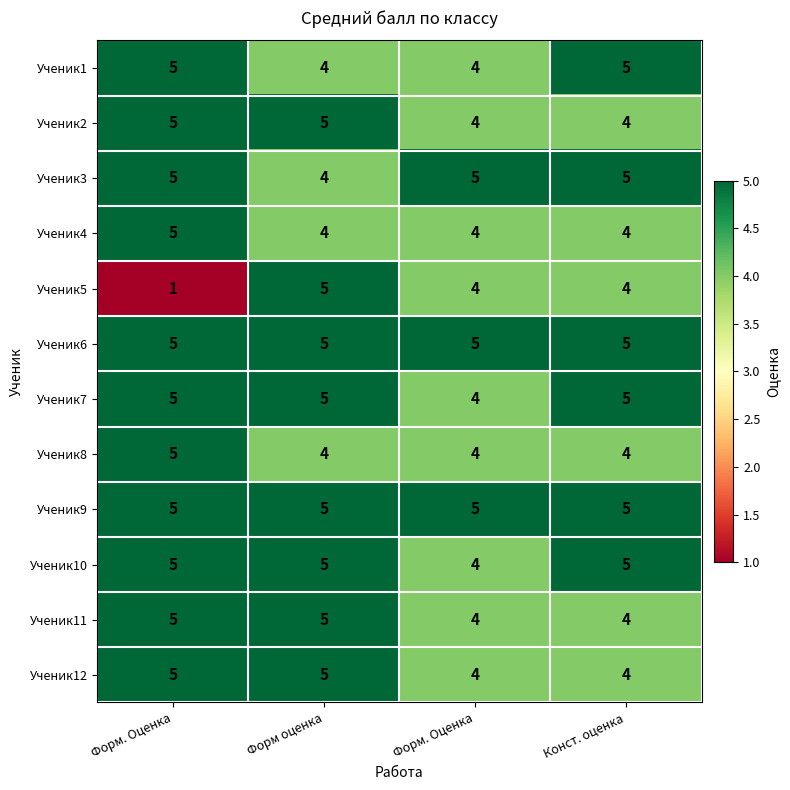

Count the number of categories in the chart.

4